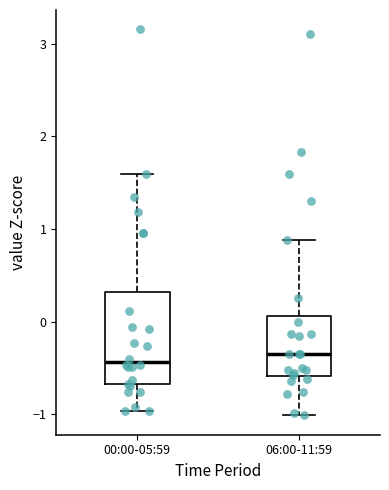

Reading left to right, read every box against the y-axis: the position of its median line, the range the box covers, and the ends of its whiskers. The values are not printed on the chart, so give them approximately, as read against the axis.

00:00-05:59: median -0.4, box -0.7 to 0.3, whiskers -1.0 to 1.6
06:00-11:59: median -0.3, box -0.6 to 0.1, whiskers -1.0 to 0.9